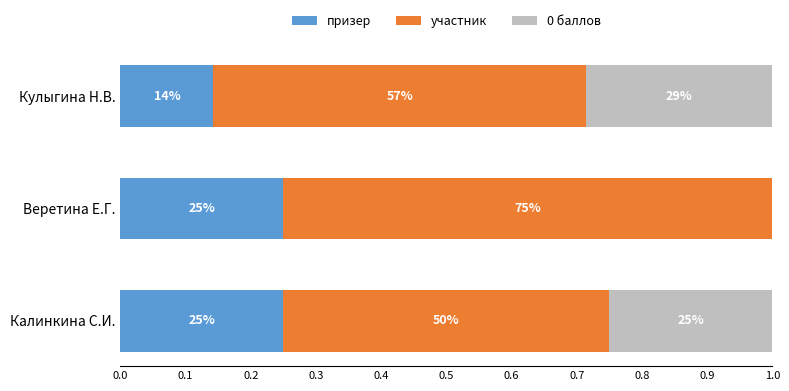

Reading left to right, list all the values displayed in this chart.

призер: 0.2	0.2	0.1
участник: 0.5	0.8	0.6
0 баллов: 0.2	0.0	0.3